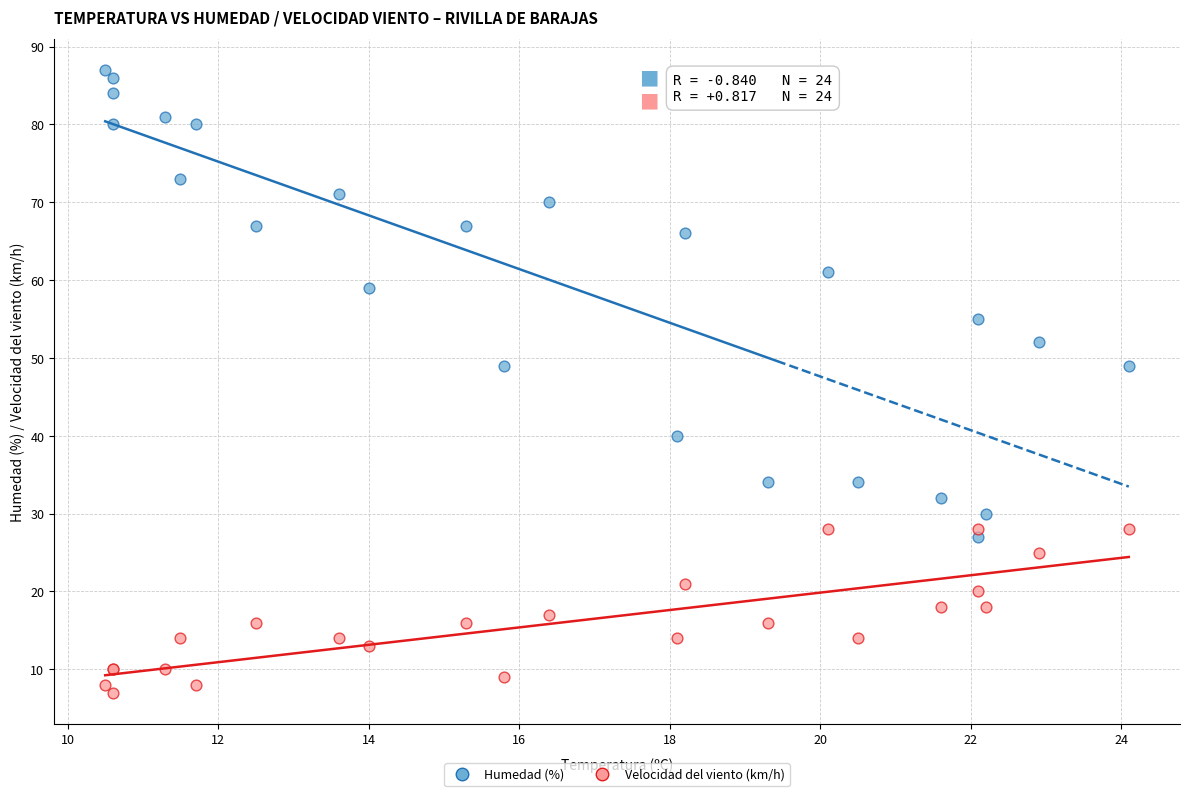

What are all the series names shown in the legend?

Humedad (%), Velocidad del viento (km/h)